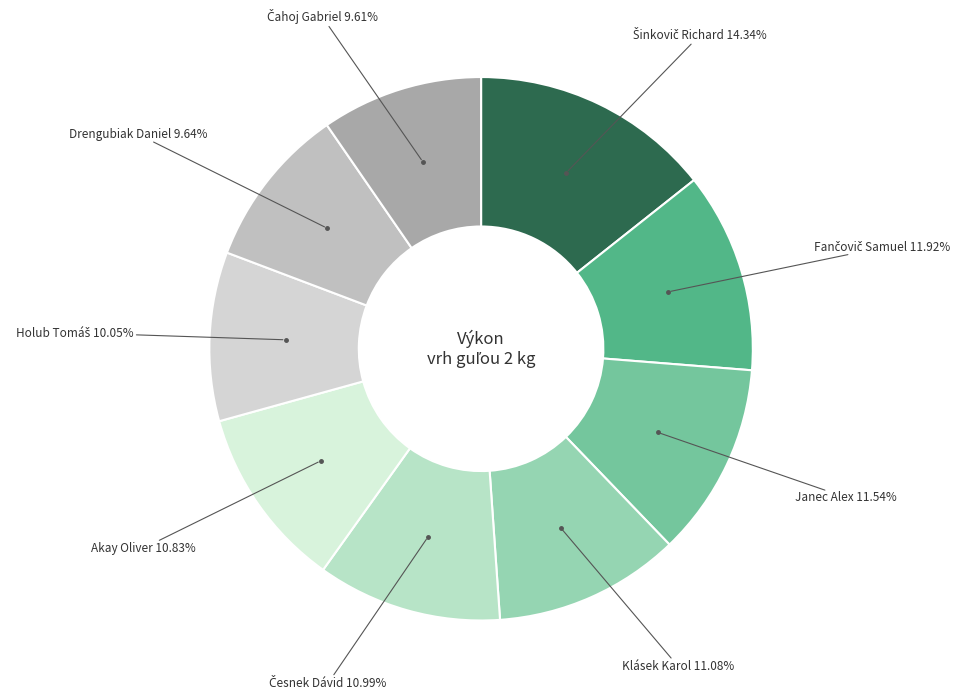

Rank the categories by value from lowest to highest.

Čahoj Gabriel, Drengubiak Daniel, Holub Tomáš, Akay Oliver, Česnek Dávid, Klásek Karol, Janec Alex, Fančovič Samuel, Šinkovič Richard